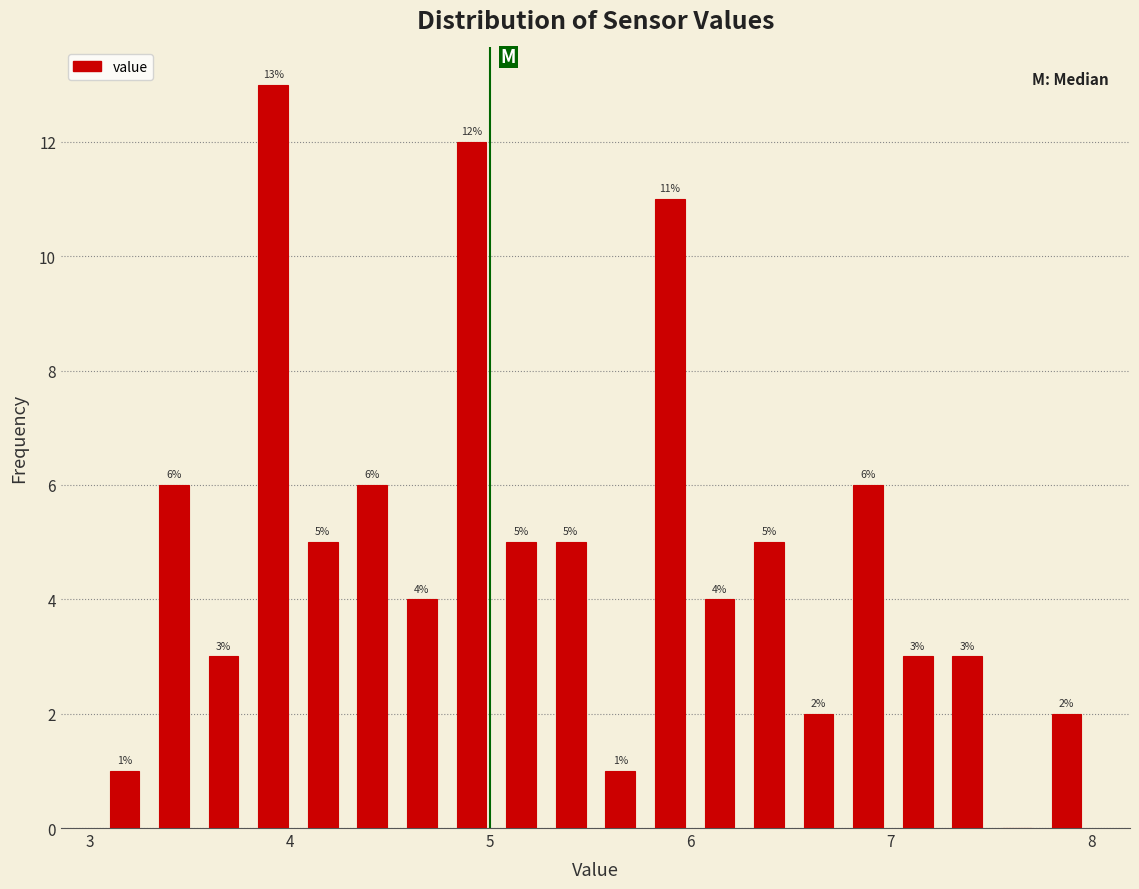

Read against the x-axis, roughly where is the centre of the tallest bar?

3.9